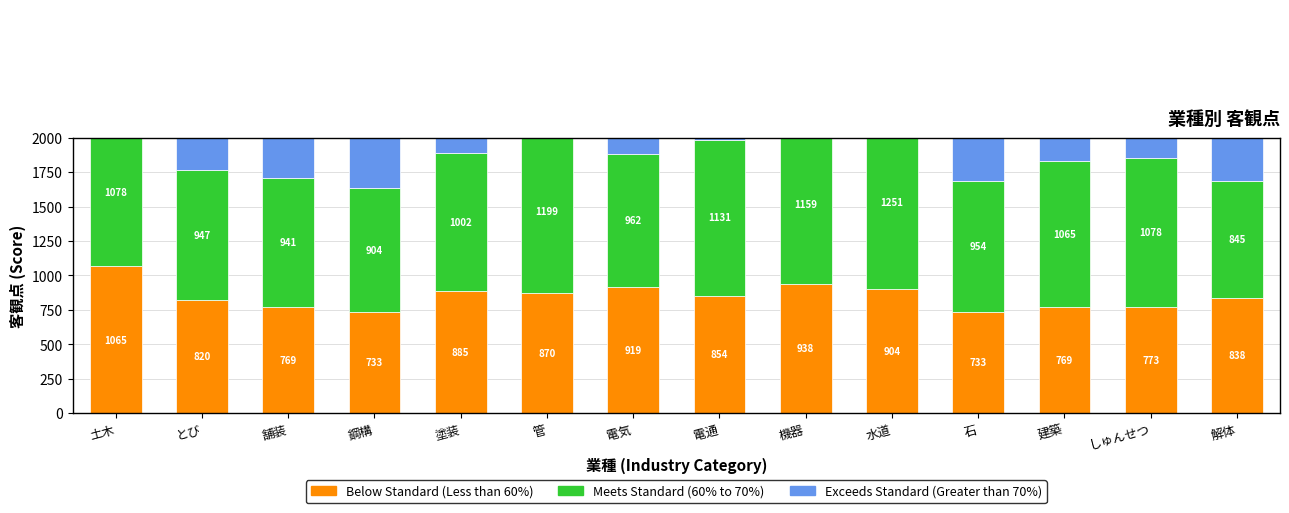

At which label does Exceeds Standard (Greater than 70%) reach its peak?

しゅんせつ